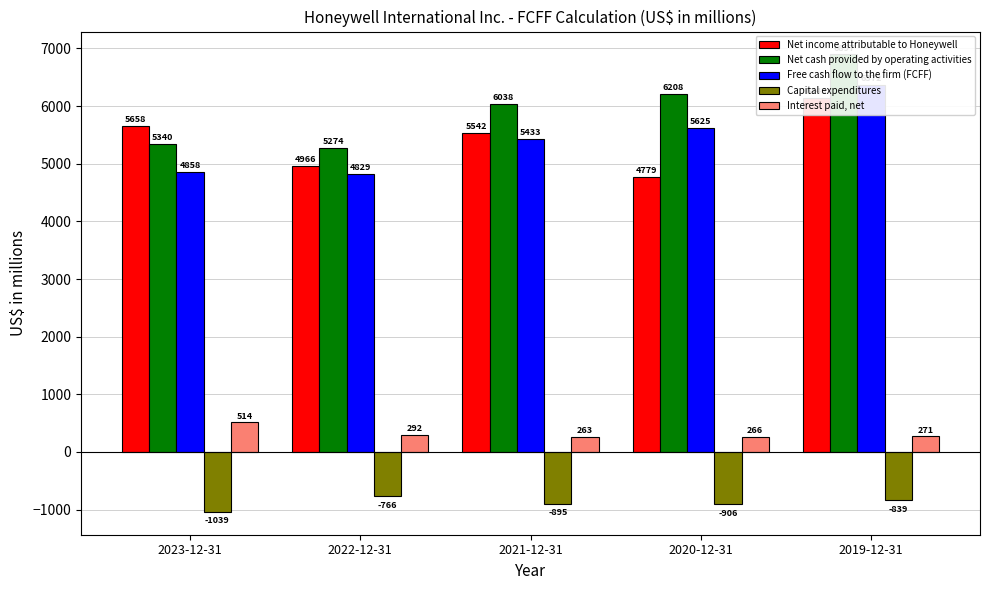

Reading left to right, list all the values displayed in this chart.

Net income attributable to Honeywell: 2023-12-31=5658	2022-12-31=4966	2021-12-31=5542	2020-12-31=4779	2019-12-31=6143
Net cash provided by operating activities: 2023-12-31=5340	2022-12-31=5274	2021-12-31=6038	2020-12-31=6208	2019-12-31=6897
Free cash flow to the firm (FCFF): 2023-12-31=4858	2022-12-31=4829	2021-12-31=5433	2020-12-31=5625	2019-12-31=6372
Capital expenditures: 2023-12-31=-1039	2022-12-31=-766	2021-12-31=-895	2020-12-31=-906	2019-12-31=-839
Interest paid, net: 2023-12-31=514	2022-12-31=292	2021-12-31=263	2020-12-31=266	2019-12-31=271